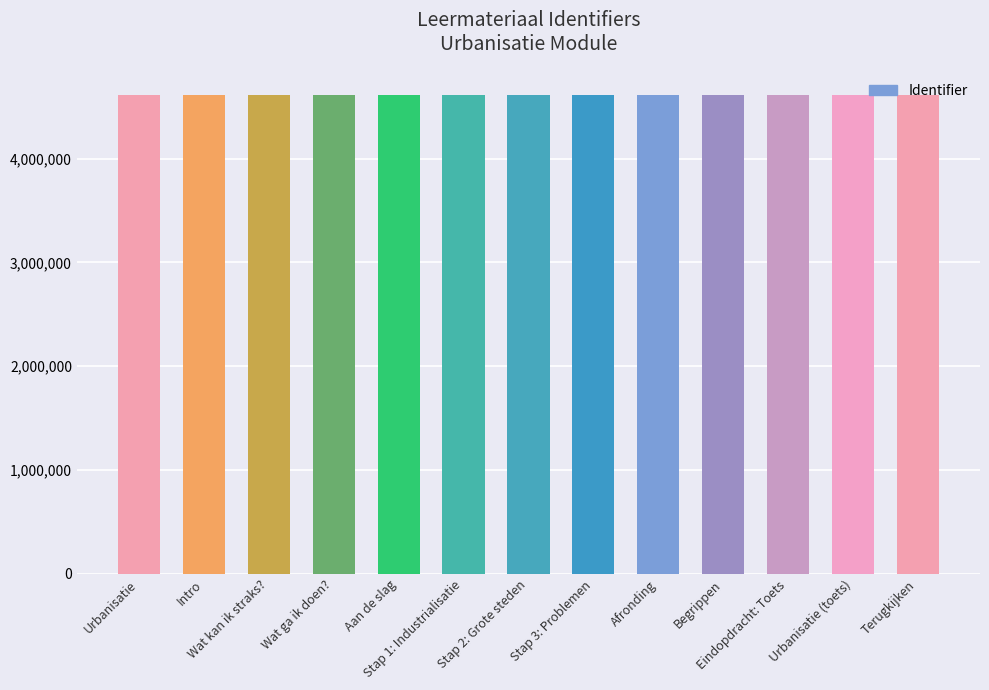

True or false: the data shows 7577957 at Aan de slag.

False